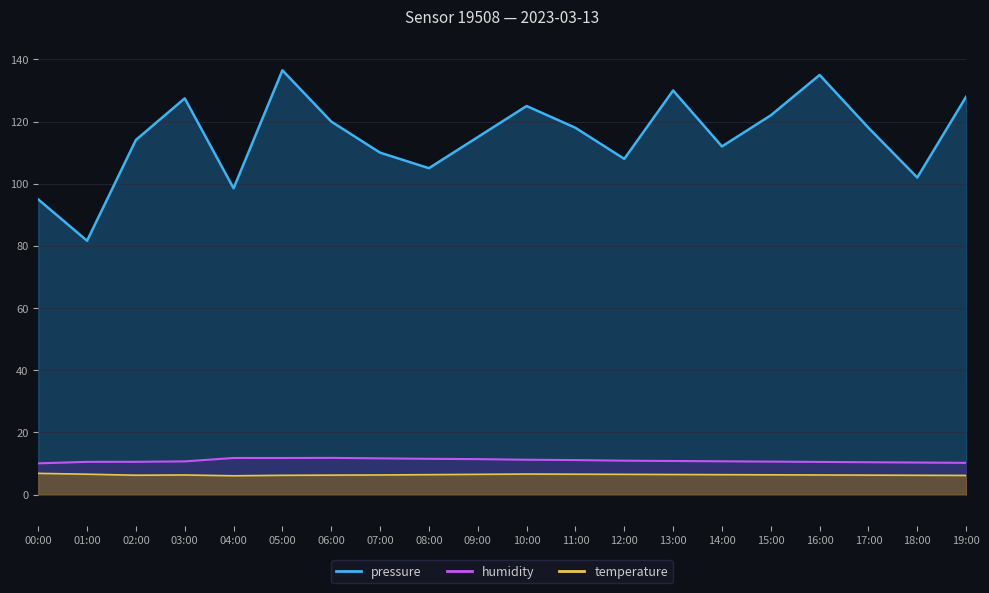

Rank the categories by humidity value from lowest to highest.

00:00, 19:00, 18:00, 17:00, 16:00, 01:00, 02:00, 15:00, 03:00, 14:00, 13:00, 12:00, 11:00, 10:00, 09:00, 08:00, 07:00, 05:00, 04:00, 06:00